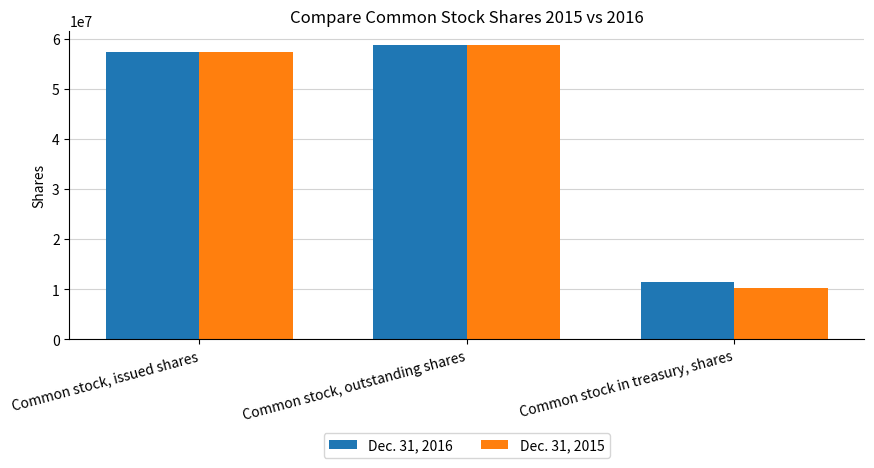

What is the label of the 2nd bar from the left?

Common stock, outstanding shares